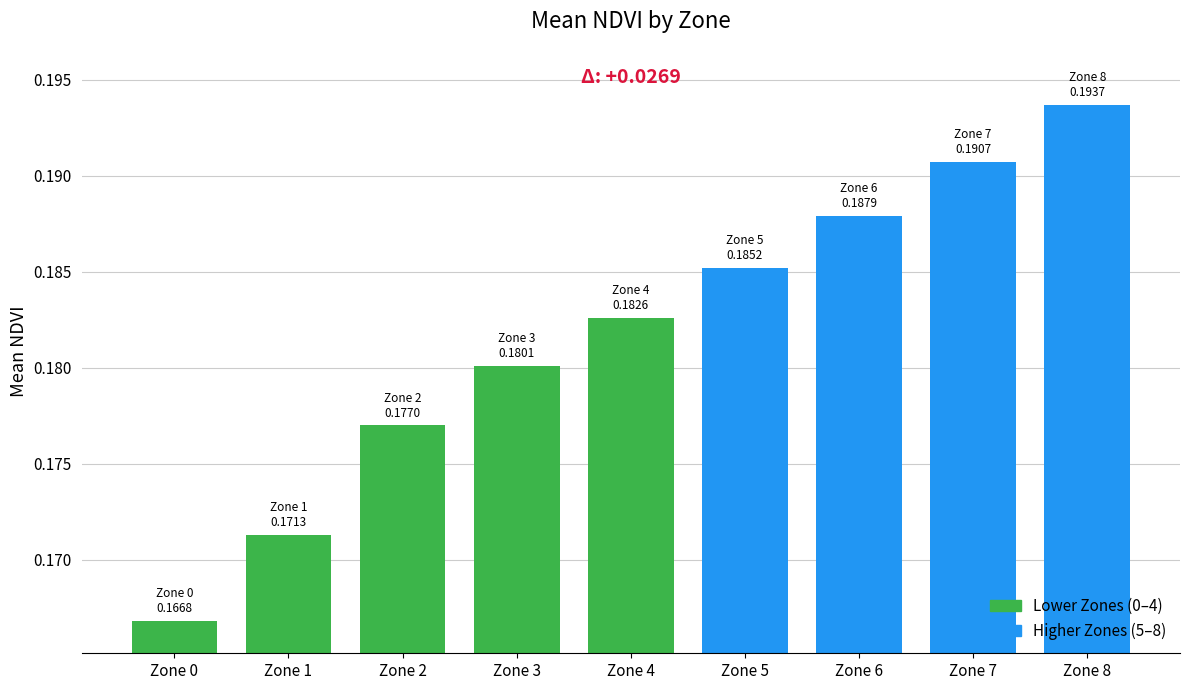

True or false: the data shows 0.3 at Zone 0.

False